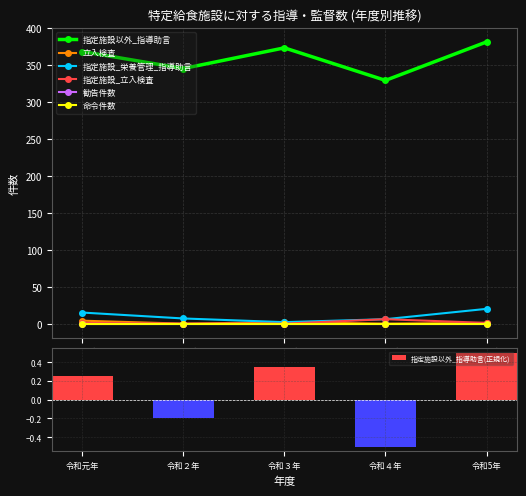

The value of 指定施設以外_指導助言 at 令和元年 is 74. True or false?

False